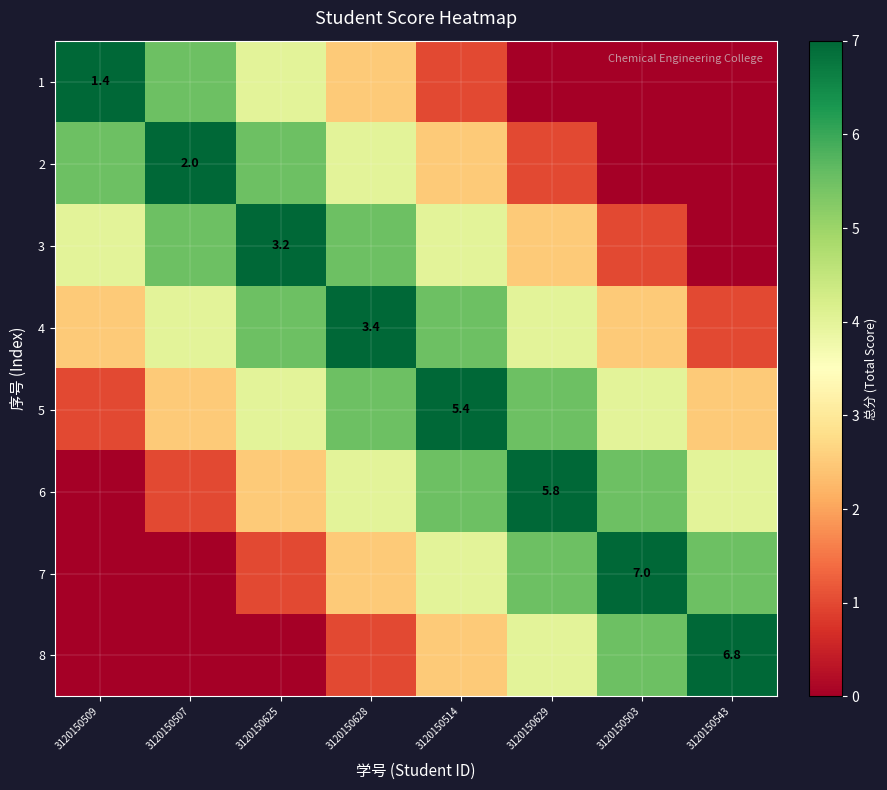

The value of 6 at 3120150629 is 5.8. True or false?

True